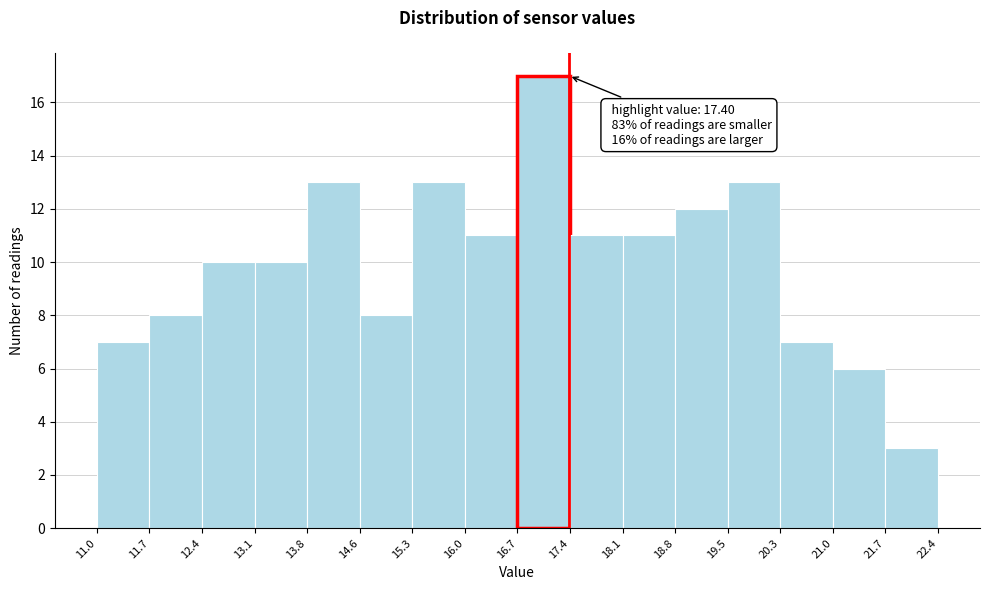

Which range on the x-axis has the tallest bar?

16.7 to 17.4